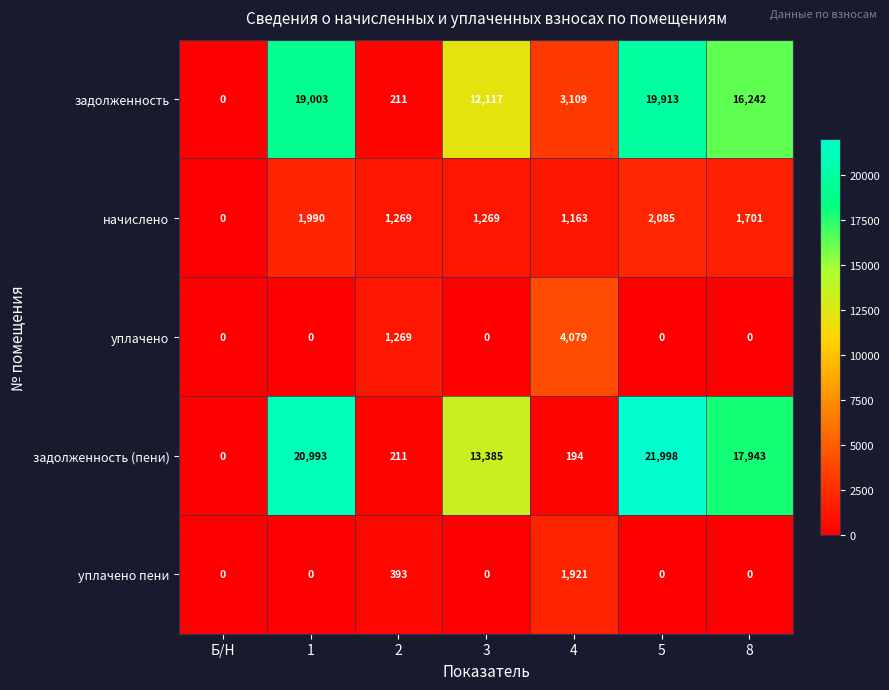

What is the maximum value for уплачено?

4079